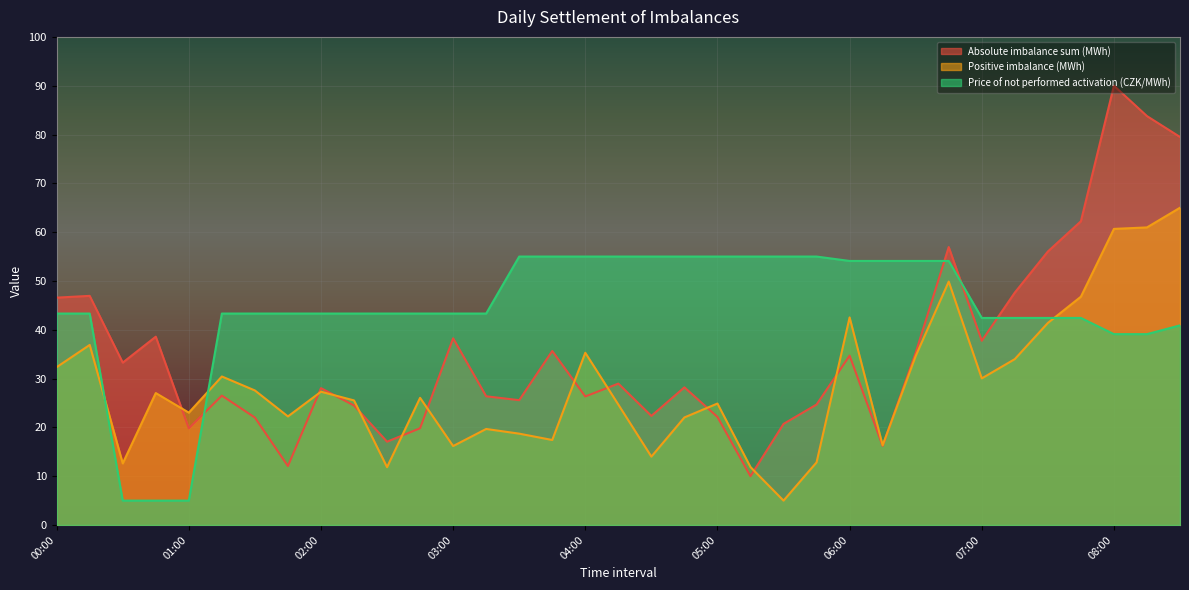

True or false: Absolute imbalance sum (MWh) has a value of 28.0 at 02:00.

True